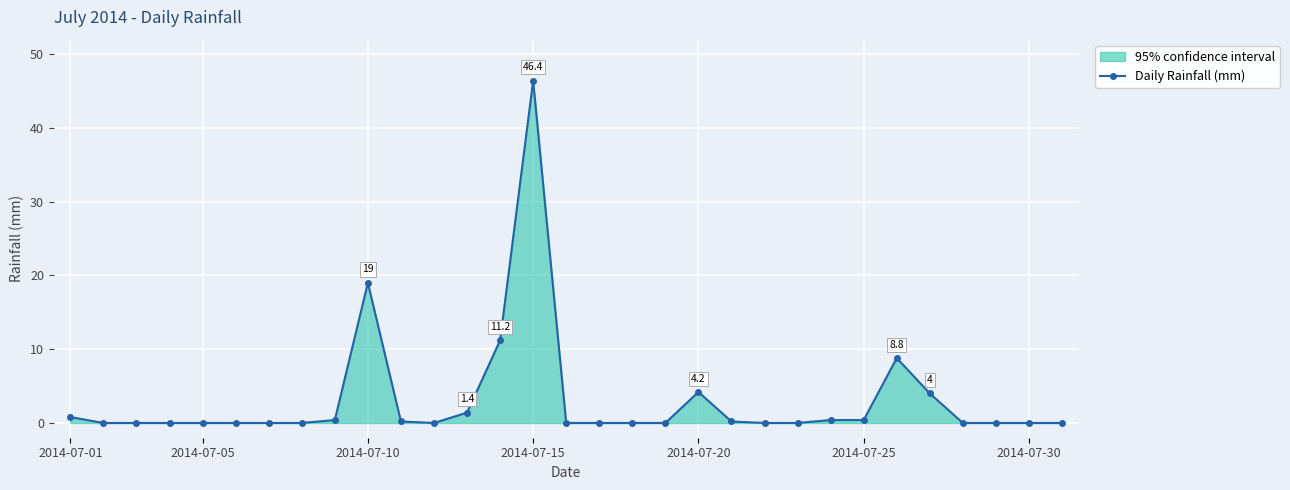

How many interior local peaks (higher than both neighbors) does the data have?

4